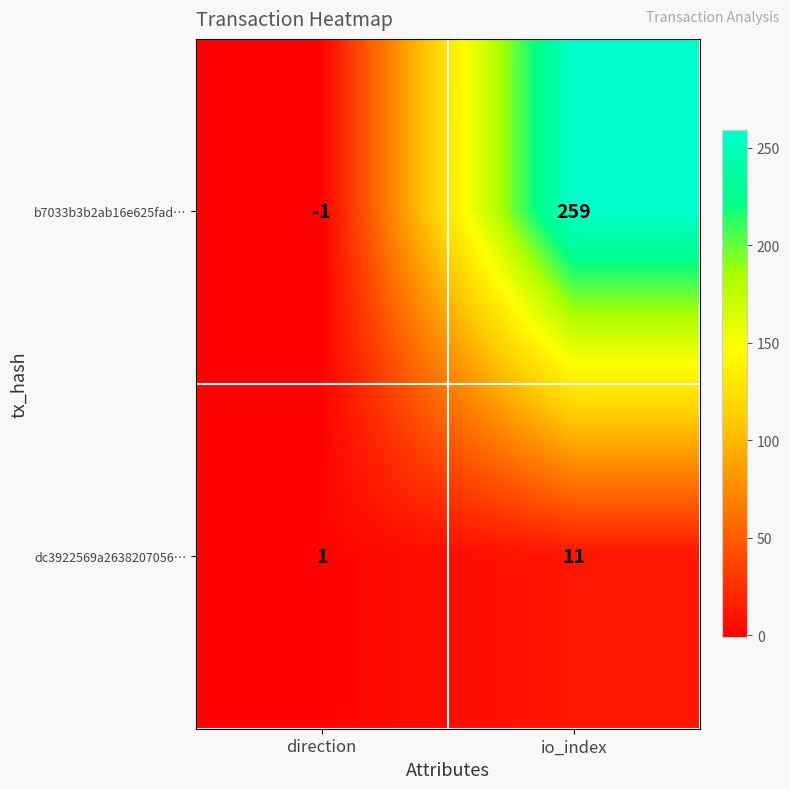

At direction, list the series in order from largest to smallest.

dc3922569a2638207056…, b7033b3b2ab16e625fad…